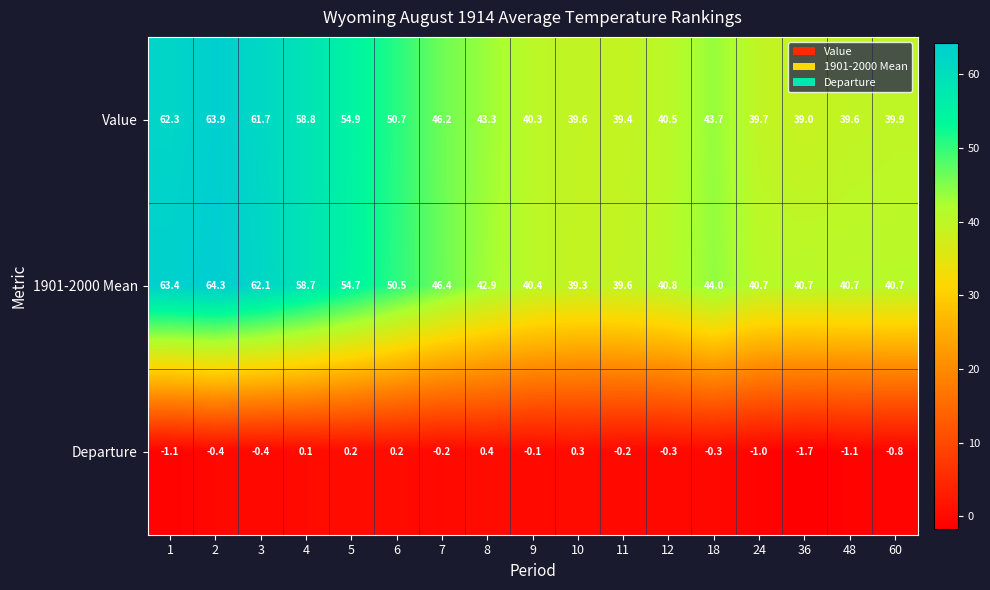

The value of 1901-2000 Mean at 4 is 39.6. True or false?

False